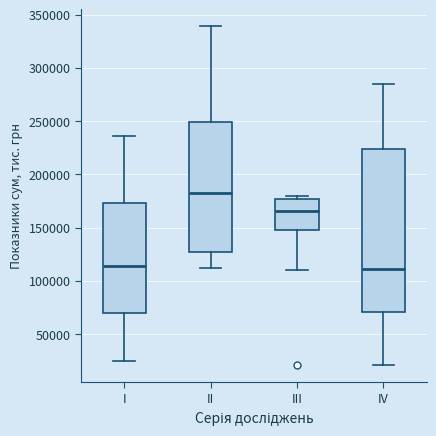

Which box has the highest median line?

II